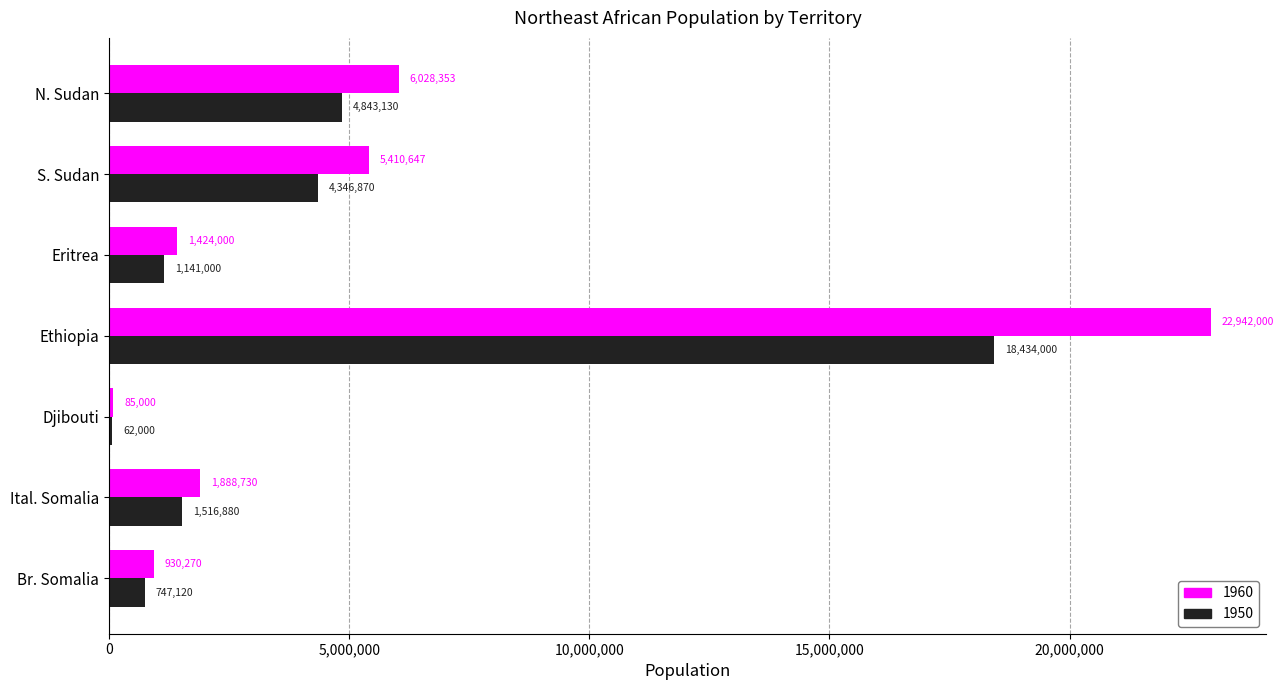

Count the number of categories in the chart.

7